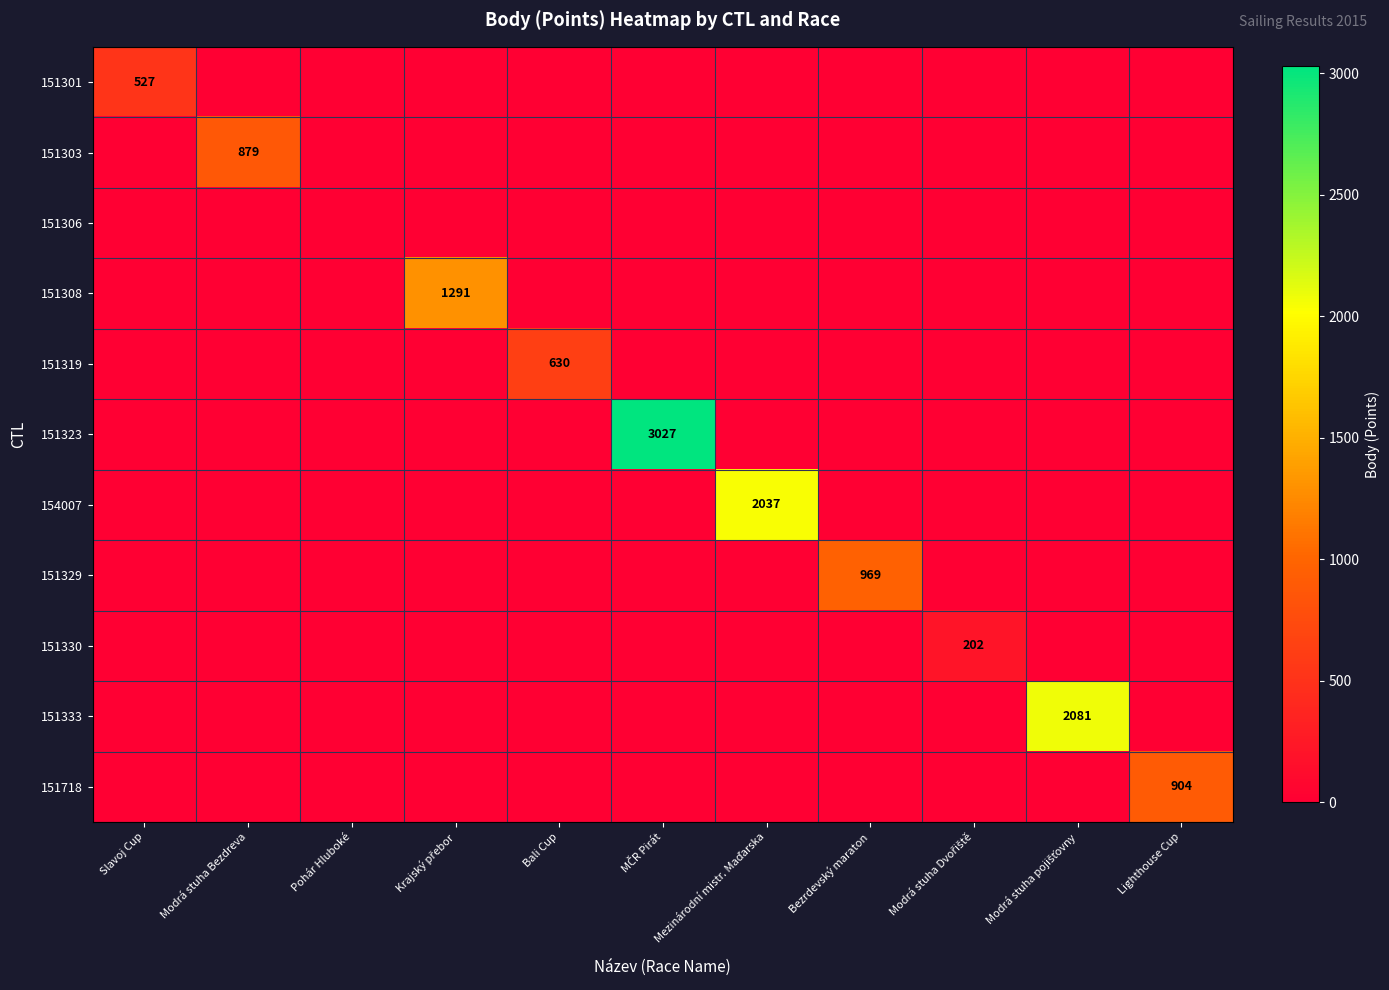

The value of 151306 at MČR Pirát is 0. True or false?

True